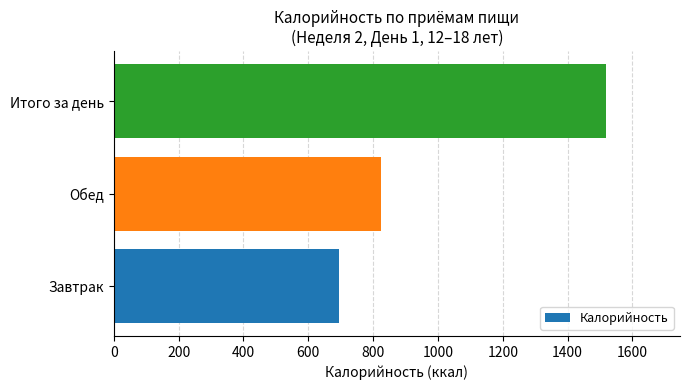

How many bars are there in total?

3